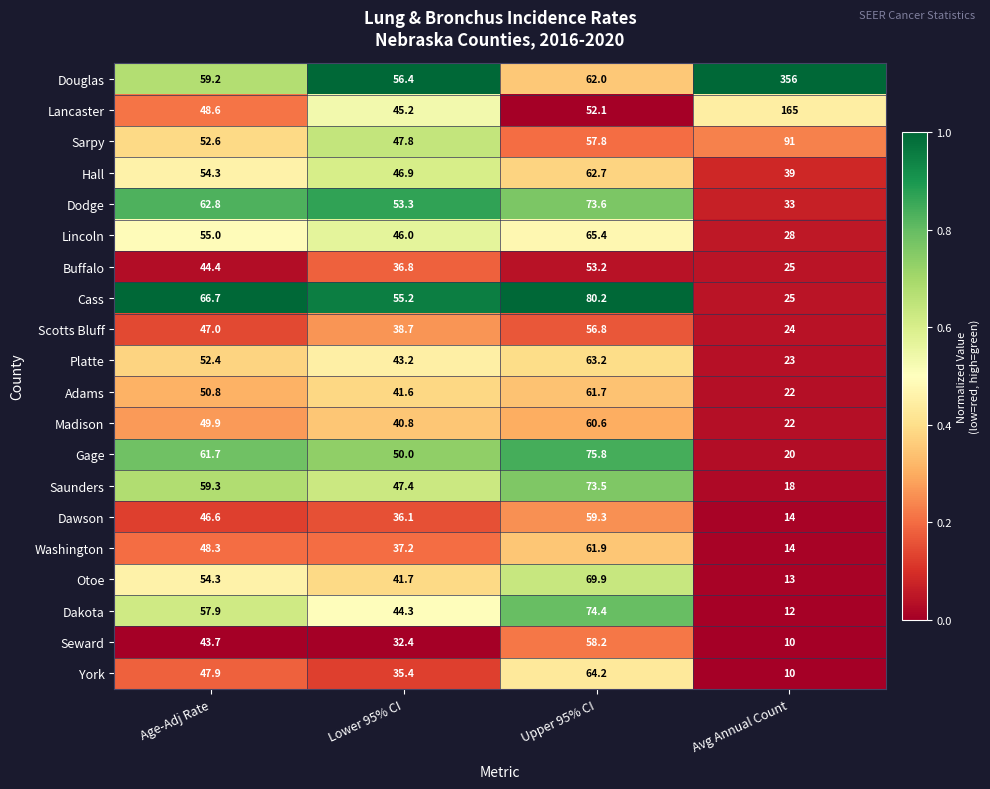

What is the average value of the Douglas series?

133.4